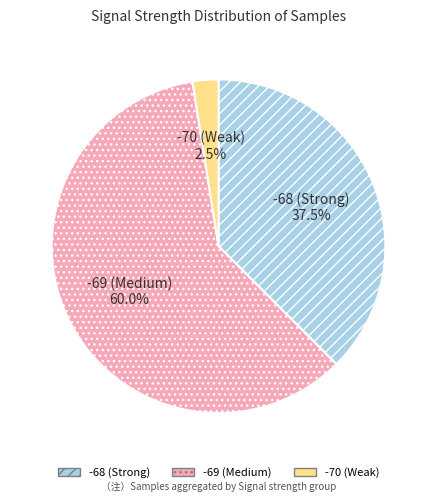

Does any single category account for the majority?

Yes